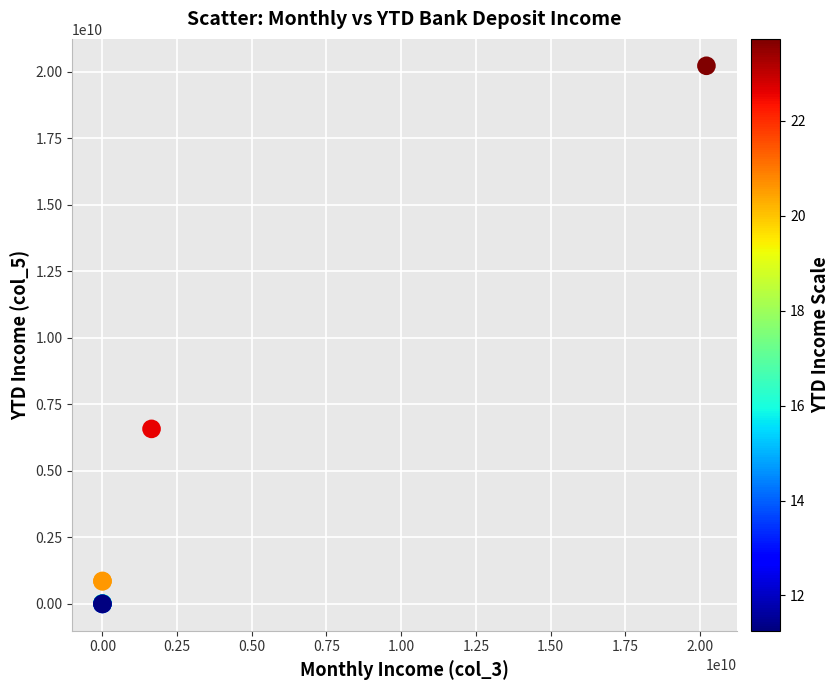

What Y value in the scatter plot is closest to 10109626829?

6575342624